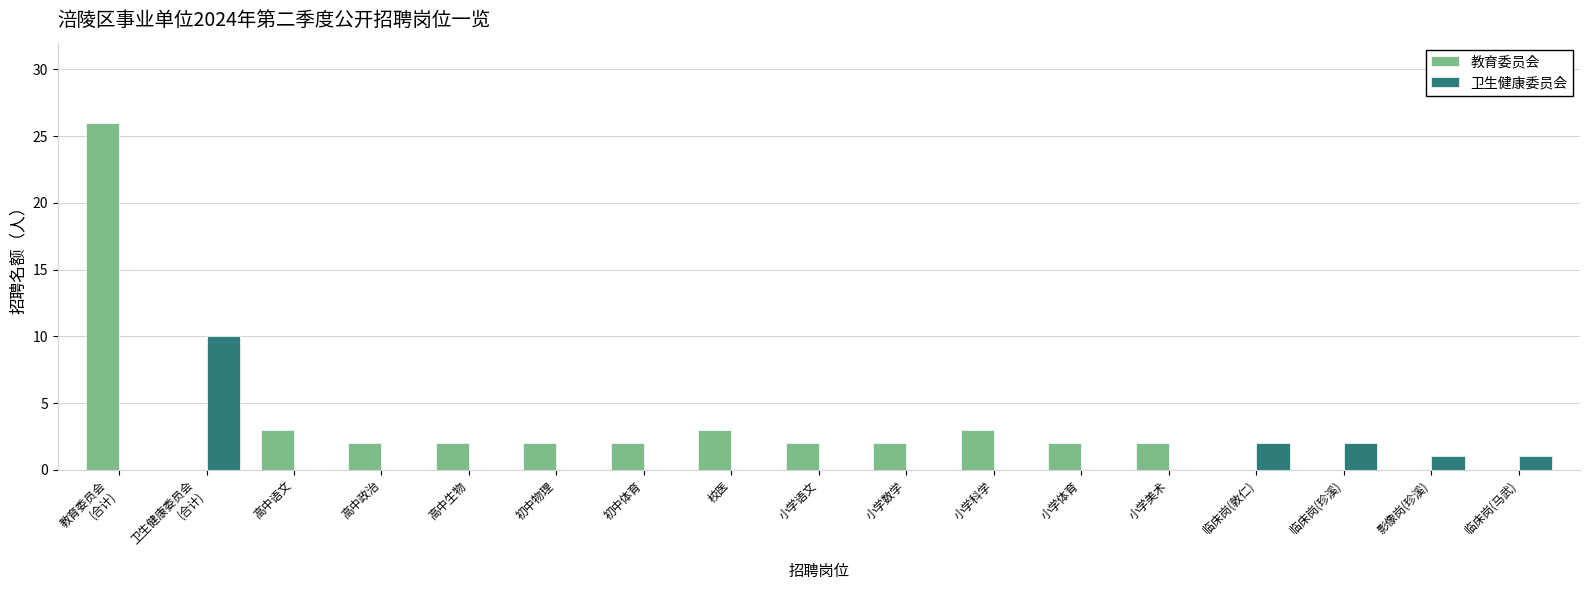

Which category has the highest value in the 教育委员会 series?

教育委员会
(合计)